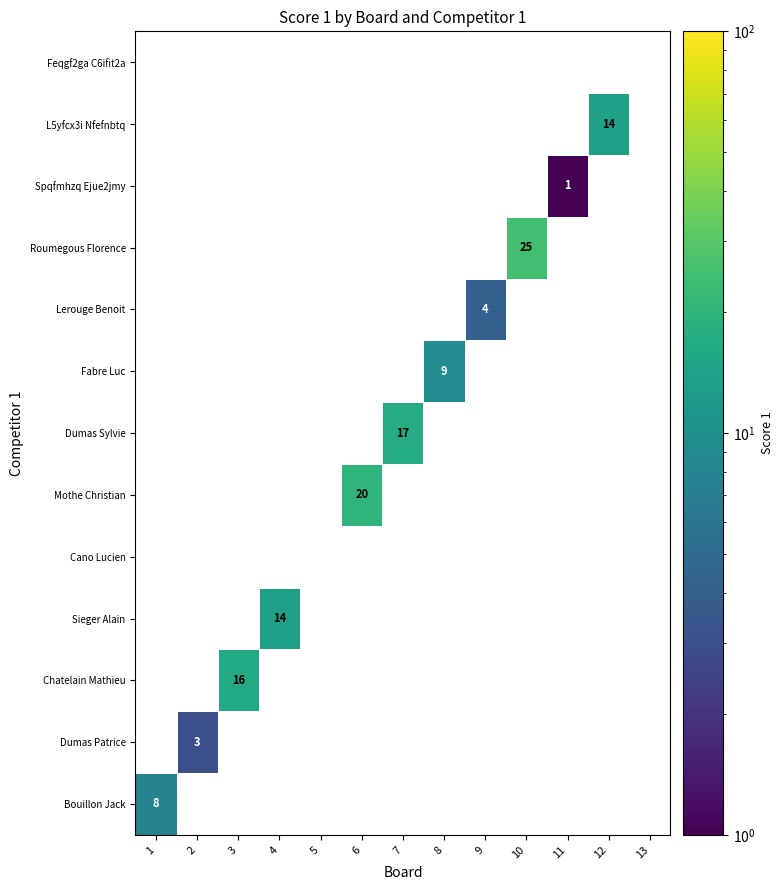

What is the greatest value displayed?

25.0